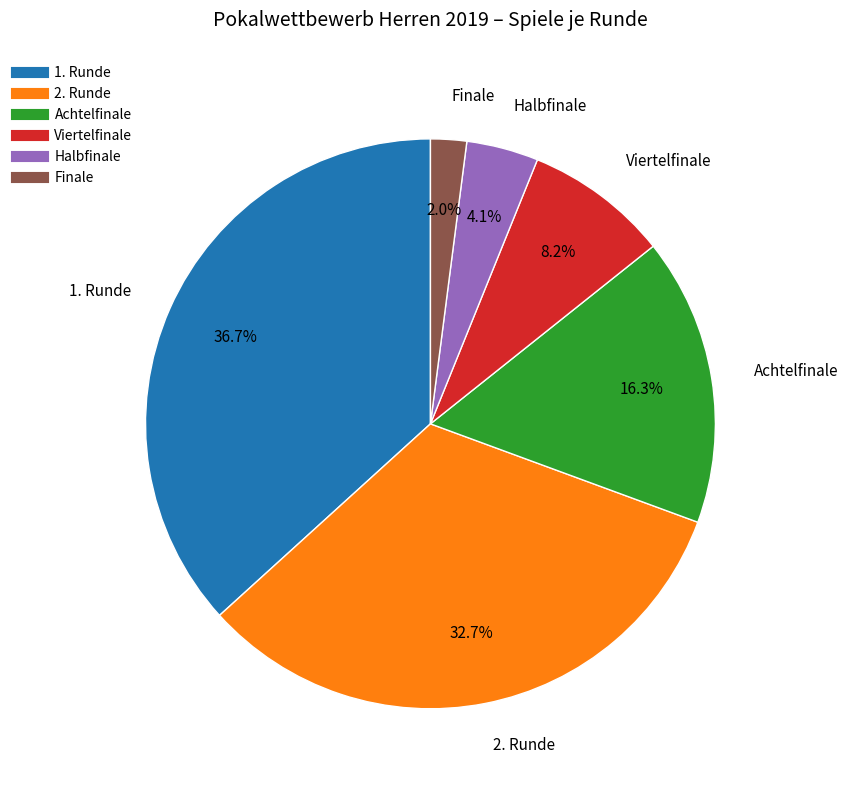

Count the number of slices in the pie.

6